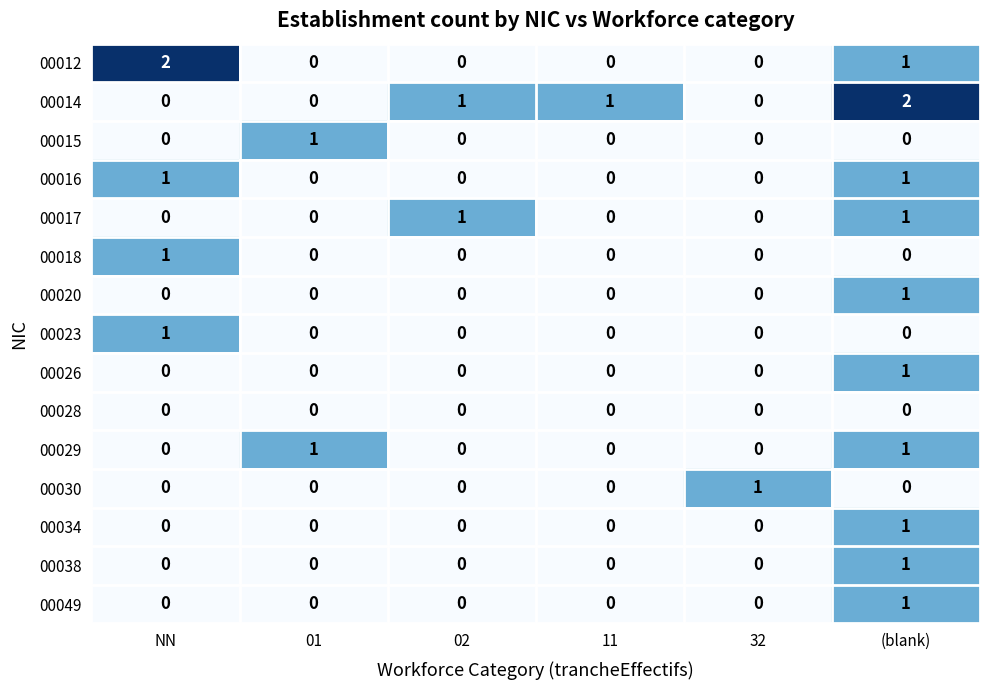

Is the value of 00014 at 02 greater than the value of 00020 at 32?

Yes